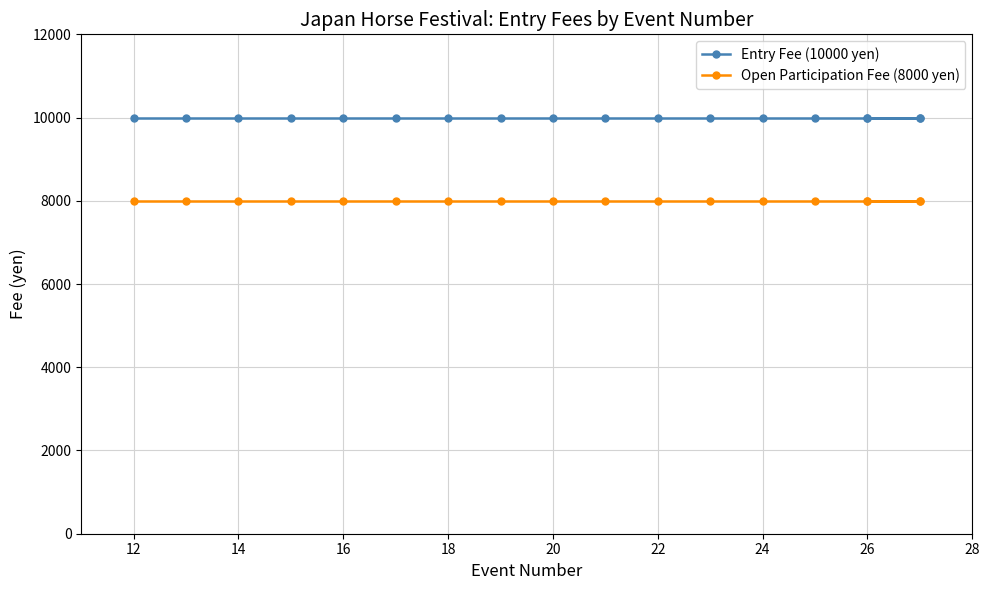

Which series has the largest total across all categories?

Entry Fee (10000 yen)